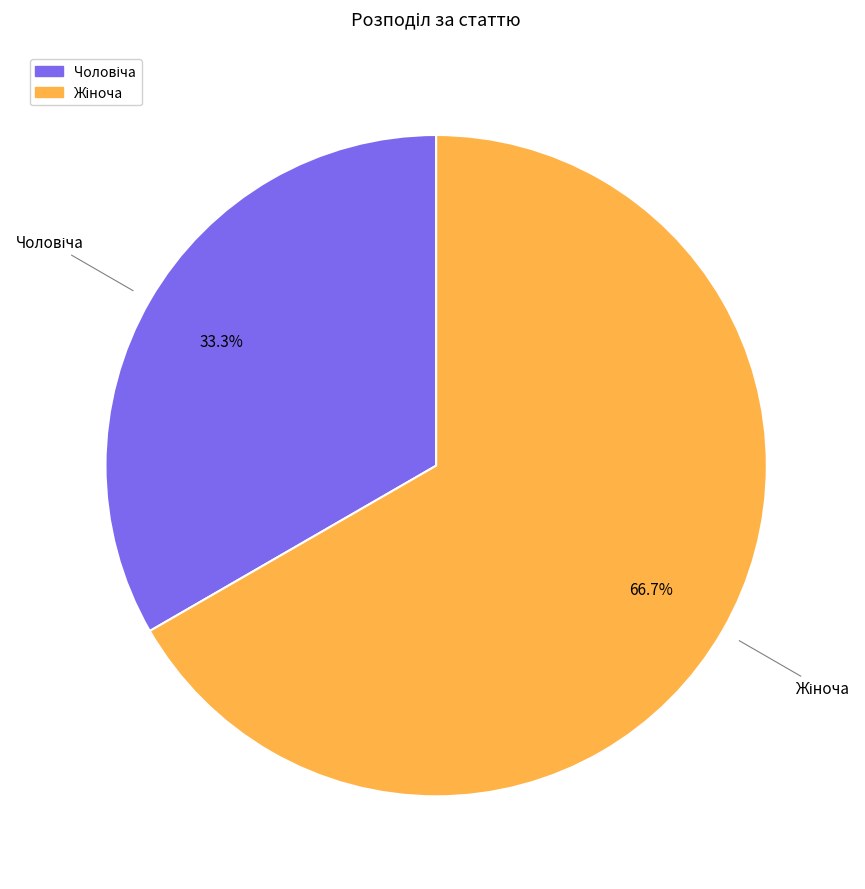

Does any single category account for the majority?

Yes